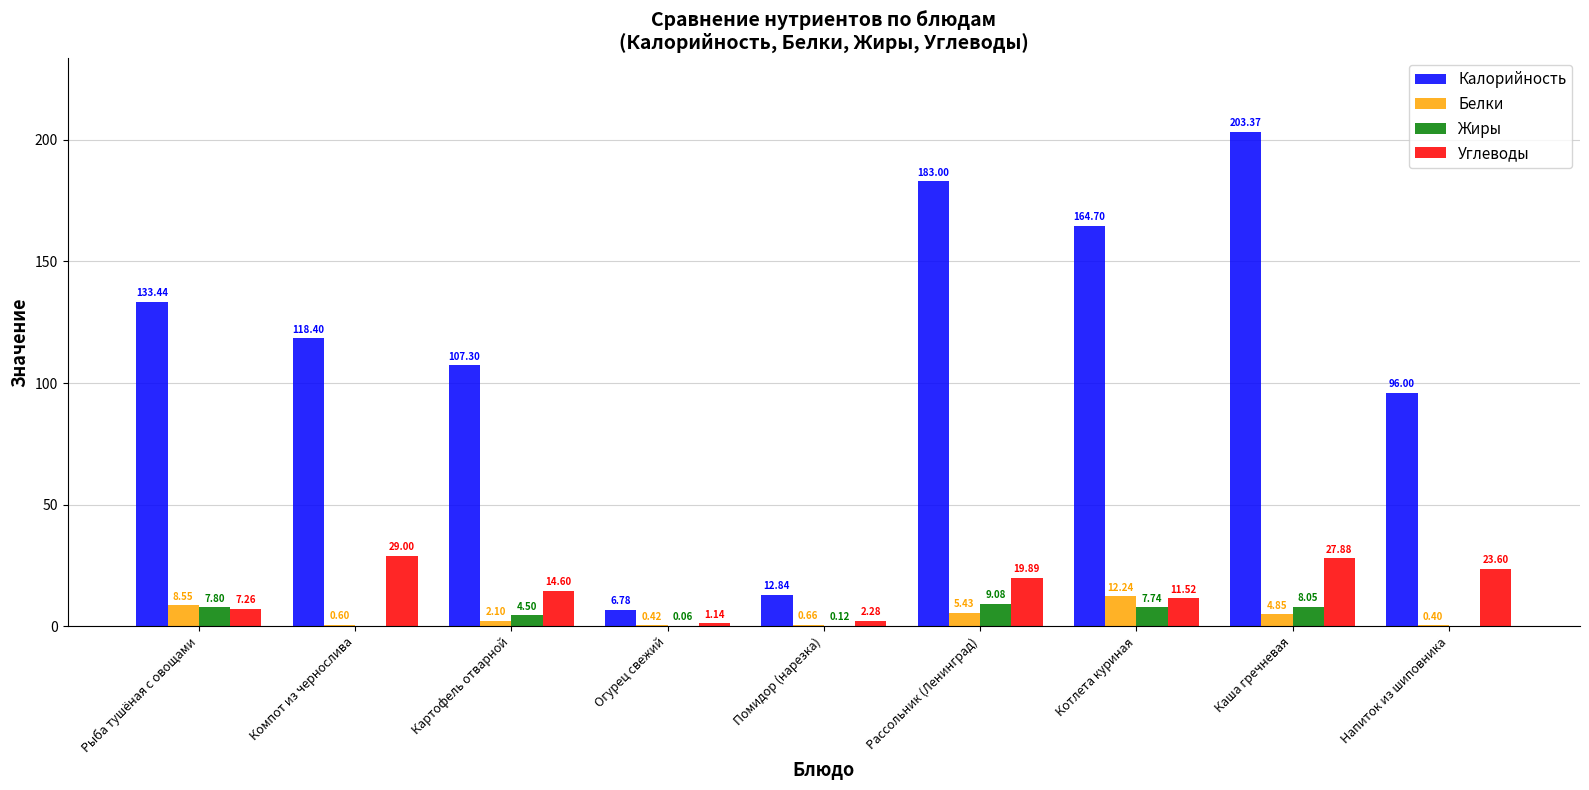

Which label corresponds to the largest value in the chart?

Каша гречневая